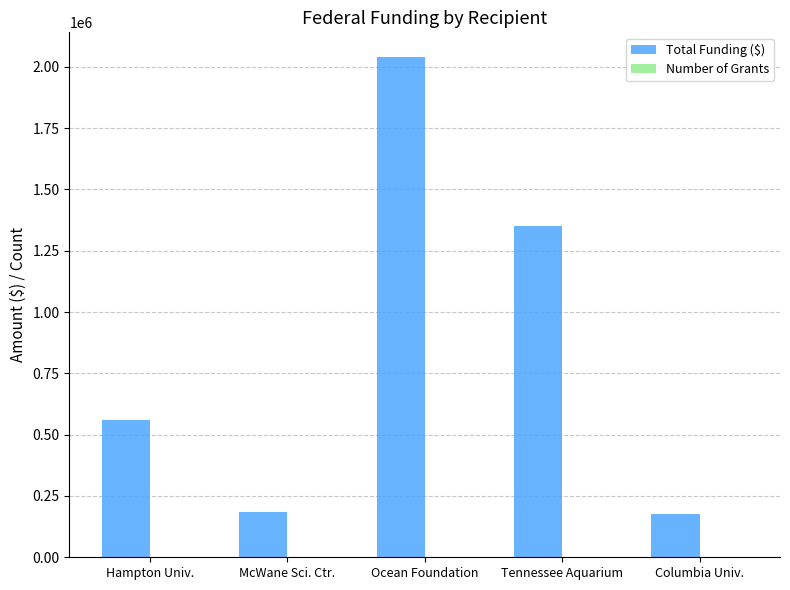

Which category has the highest value across all series?

Ocean Foundation